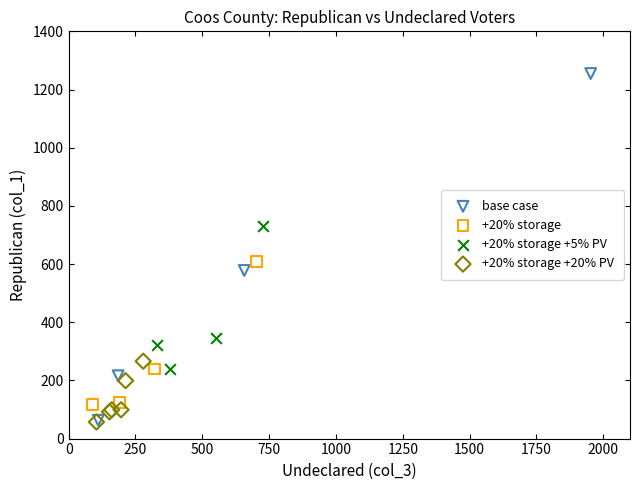

What are all the series names shown in the legend?

base case, +20% storage, +20% storage +5% PV, +20% storage +20% PV